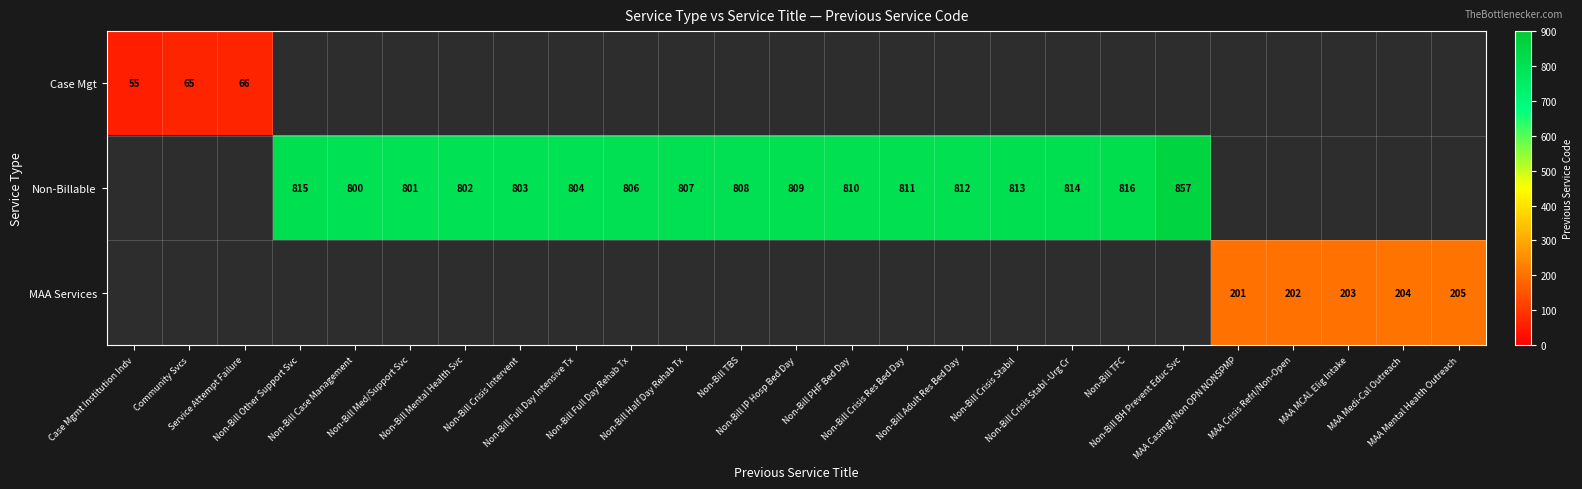

Which series changed the most between Non-Bill Case Management and Non-Bill TBS?

Non-Billable